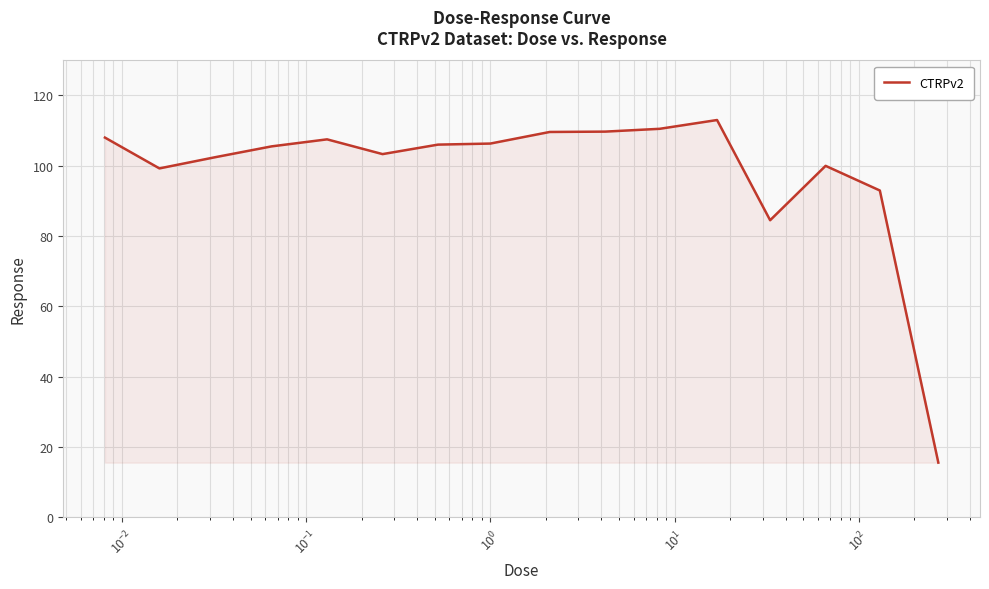

What is the greatest value displayed?

113.0